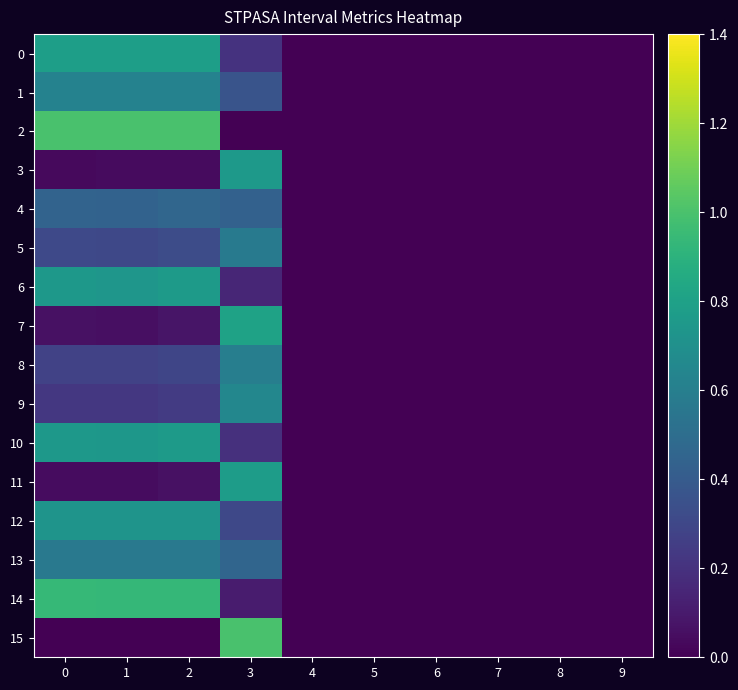

How many series are shown in this chart?

16